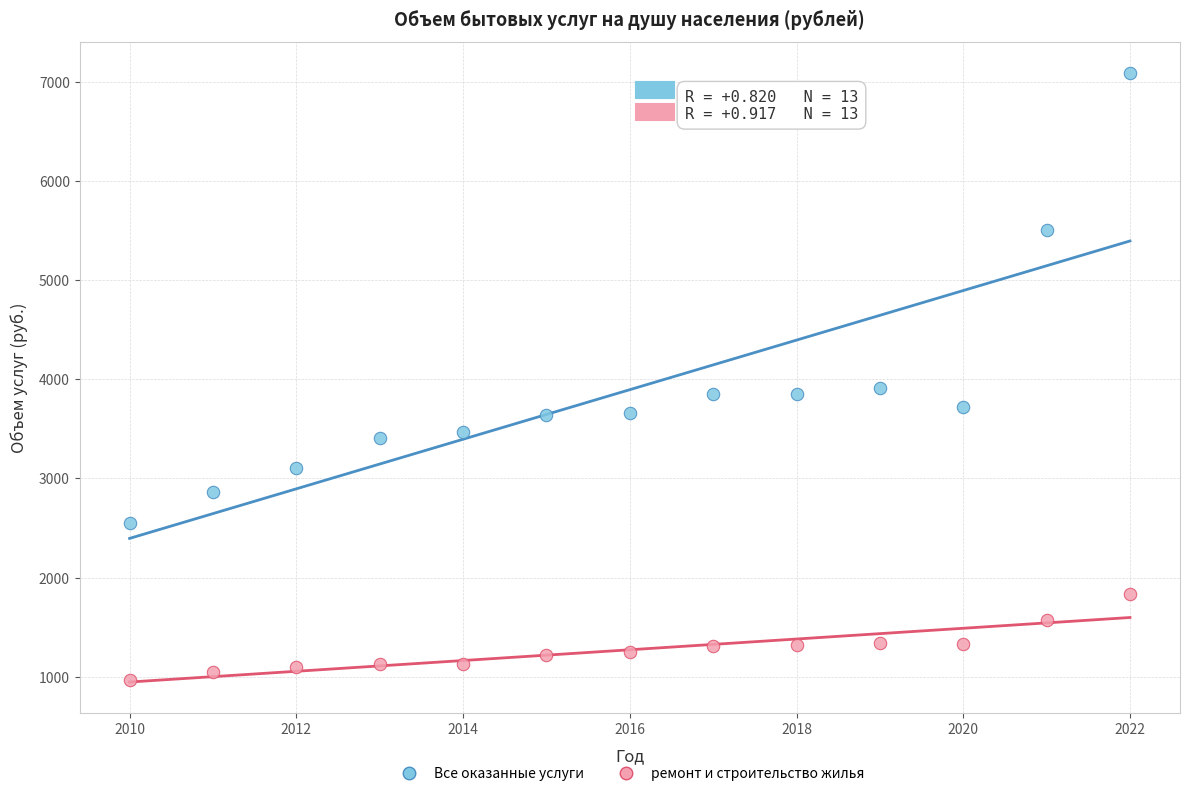

Which series has the largest Y range (max minus min)?

Все оказанные услуги